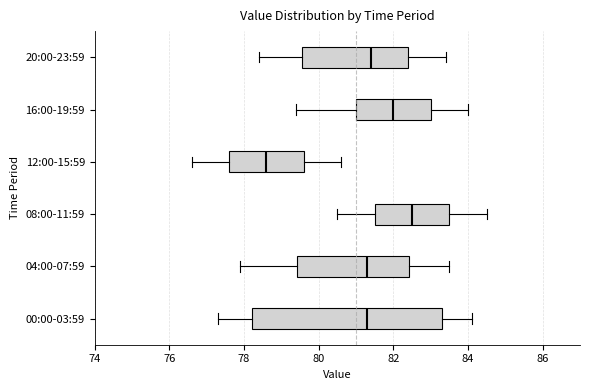

Reading bottom to top, transcribe this box plot: for each box, give where its median line is, the range the box spans, and where its two whiskers end, as read against the x-axis. The values are not printed on the chart, so give them approximately, as read against the axis.

00:00-03:59: median 81.4, box 78.2 to 83.4, whiskers 77.4 to 84.2
04:00-07:59: median 81.4, box 79.4 to 82.4, whiskers 78.0 to 83.6
08:00-11:59: median 82.6, box 81.6 to 83.6, whiskers 80.6 to 84.6
12:00-15:59: median 78.6, box 77.6 to 79.6, whiskers 76.6 to 80.6
16:00-19:59: median 82.0, box 81.0 to 83.0, whiskers 79.4 to 84.0
20:00-23:59: median 81.4, box 79.6 to 82.4, whiskers 78.4 to 83.4